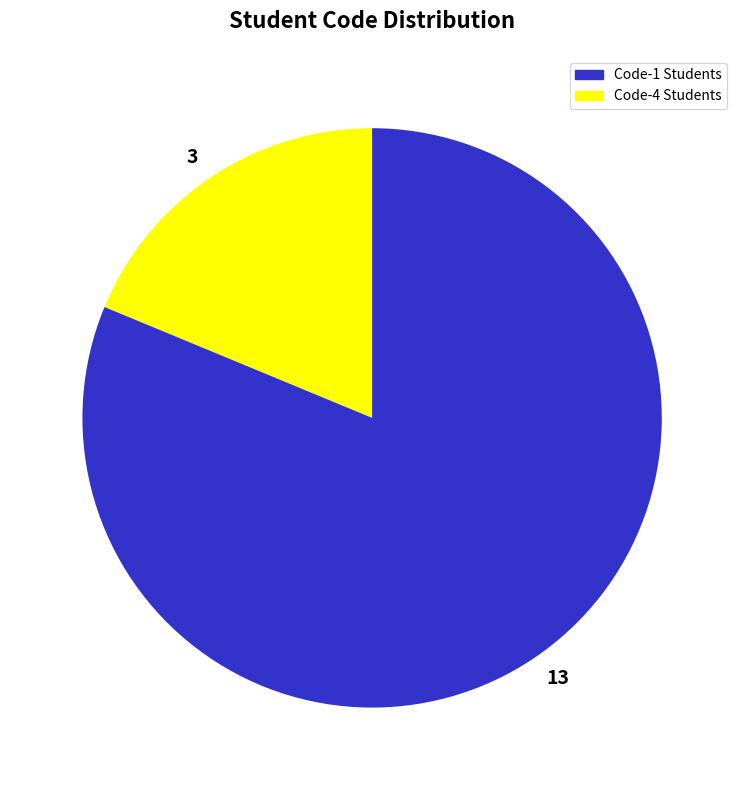

What is the smallest slice in the pie chart?

3